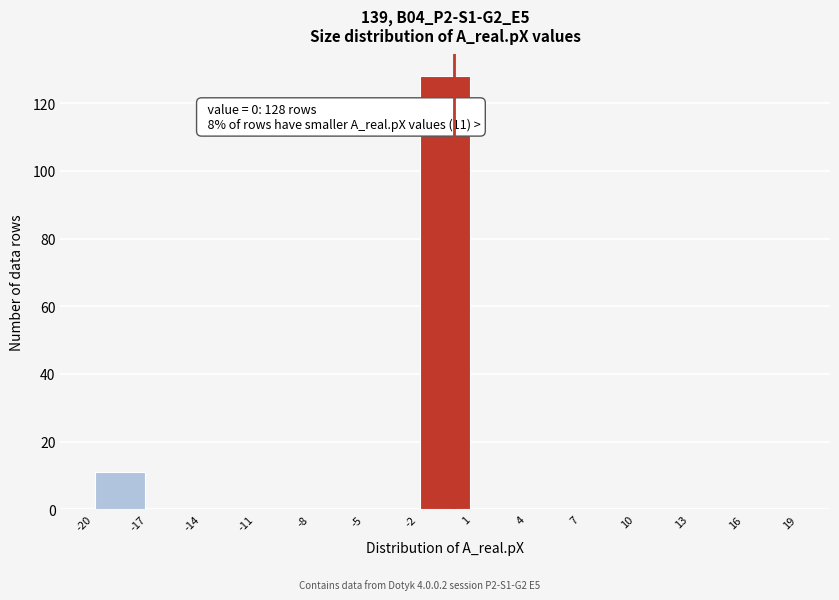

Over which range of the x-axis is the bar tallest?

-2 to 1